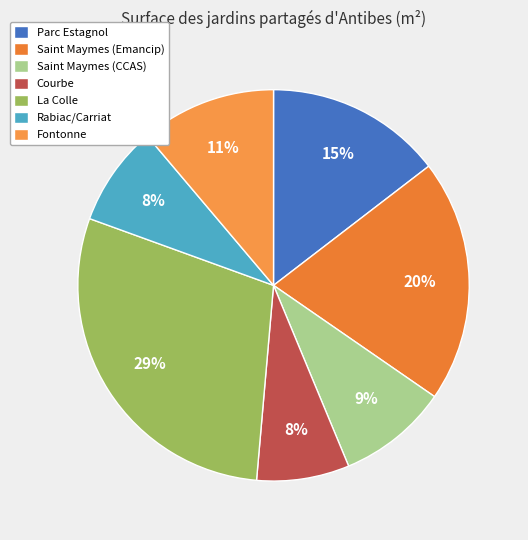

Does Rabiac/Carriat account for over 50% of the chart?

No